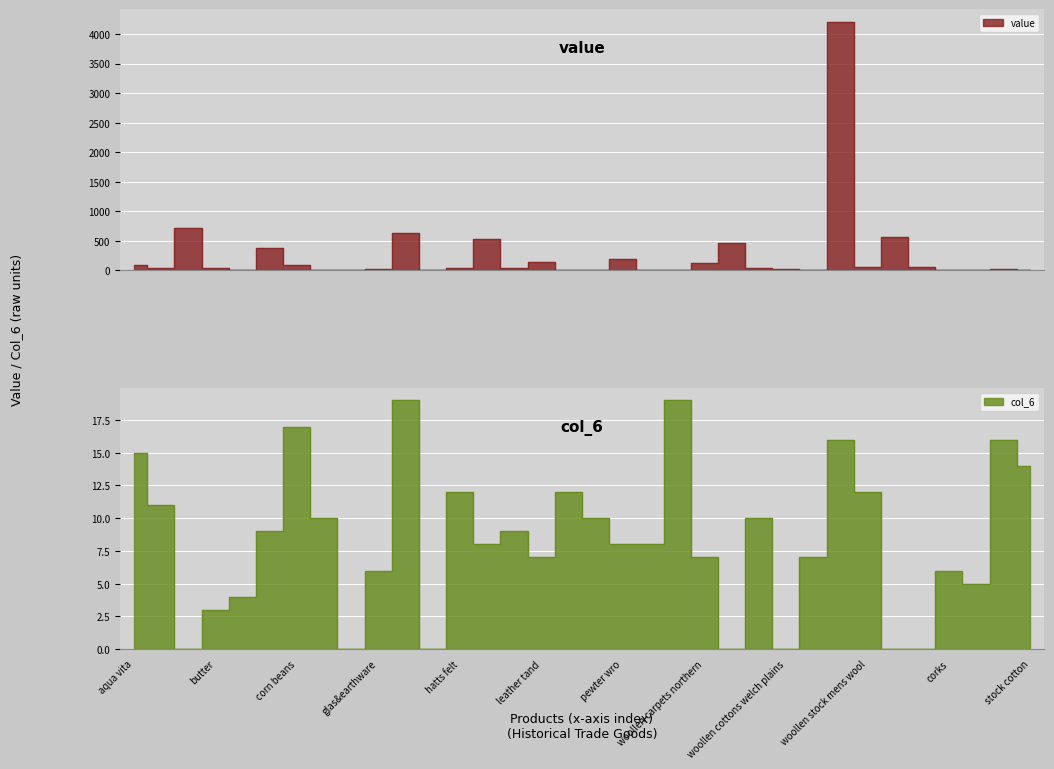

List the series in order of their peak value, lowest first.

col_6, value